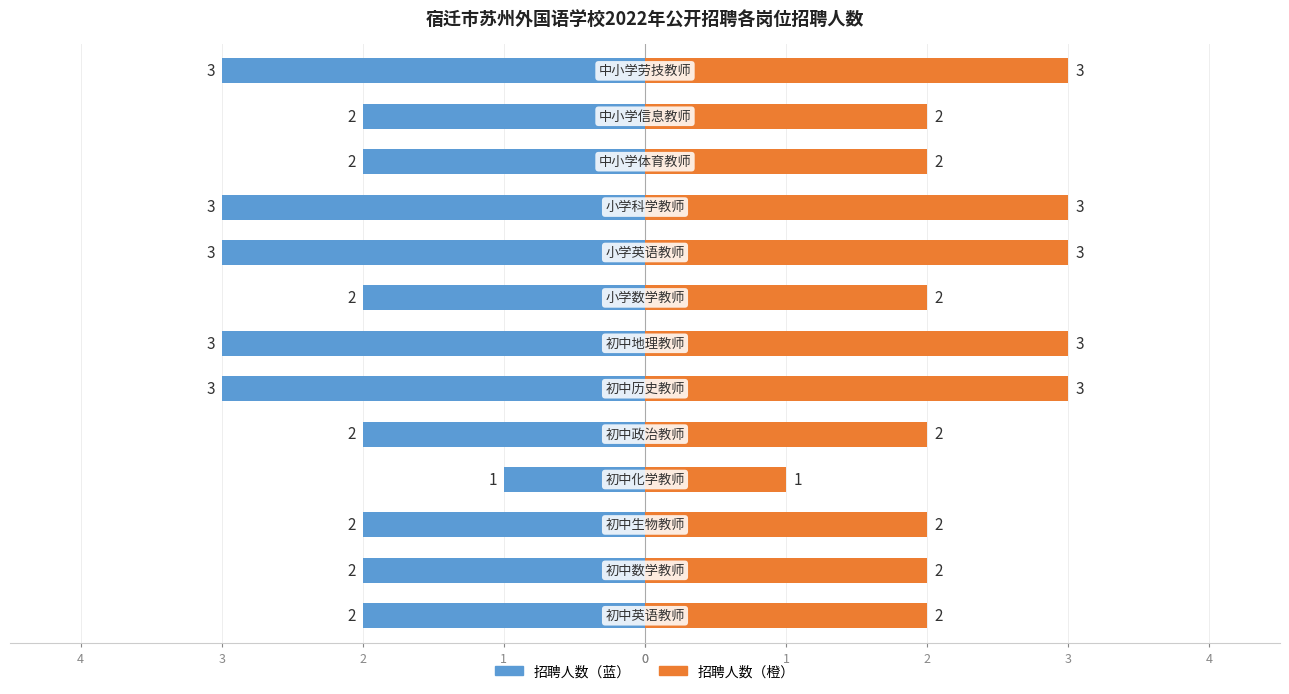

Reading left to right, list all the values displayed in this chart.

招聘人数（左）: -2	-2	-2	-1	-2	-3	-3	-2	-3	-3	-2	-2	-3
招聘人数（右）: 2	2	2	1	2	3	3	2	3	3	2	2	3